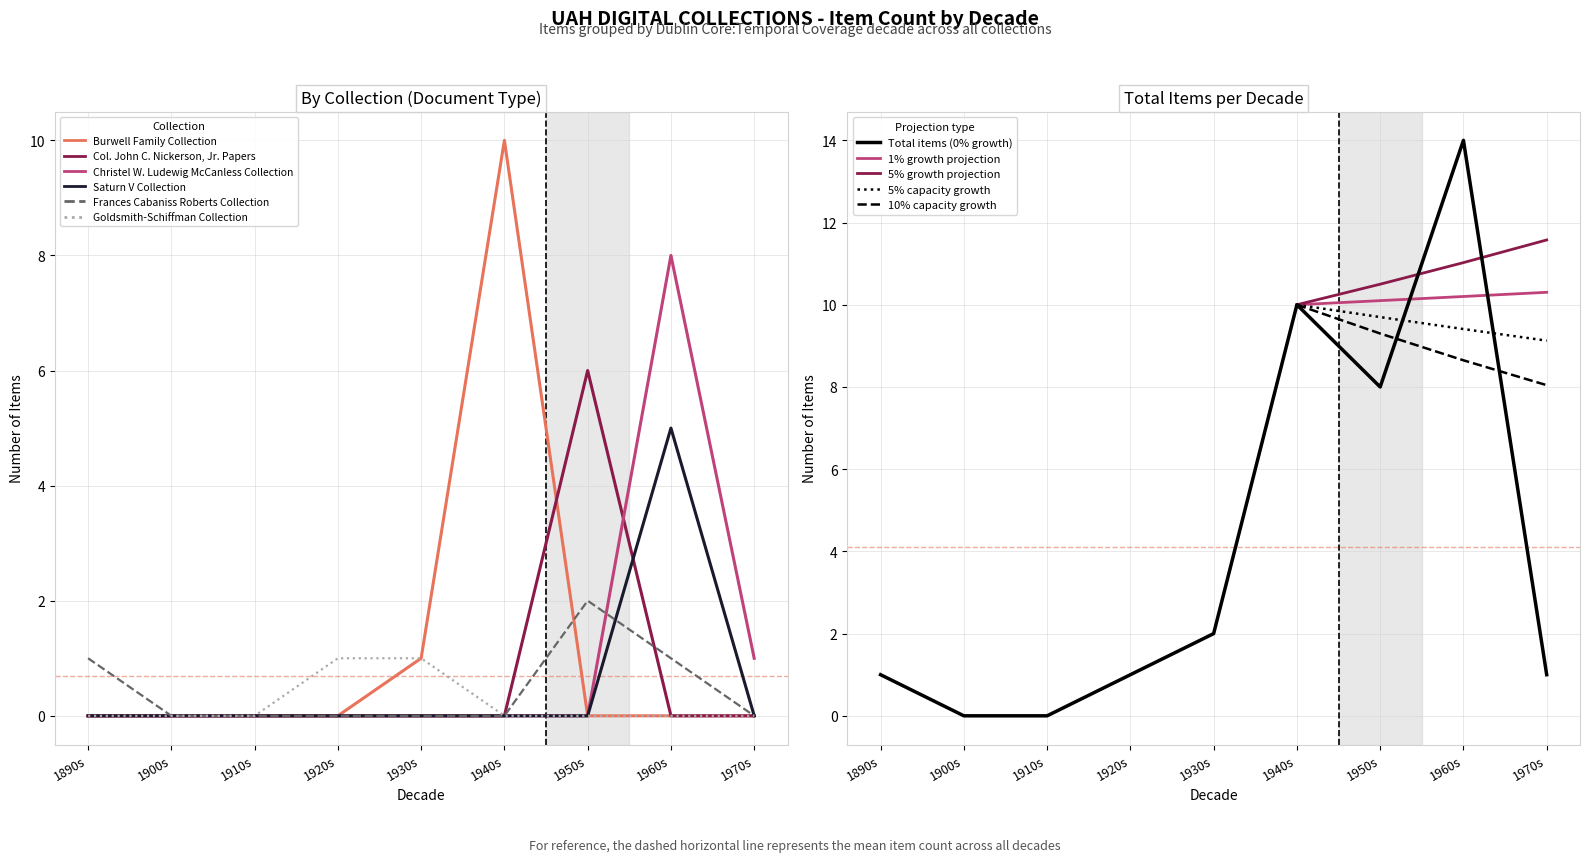

How many lines are shown in the chart?

6